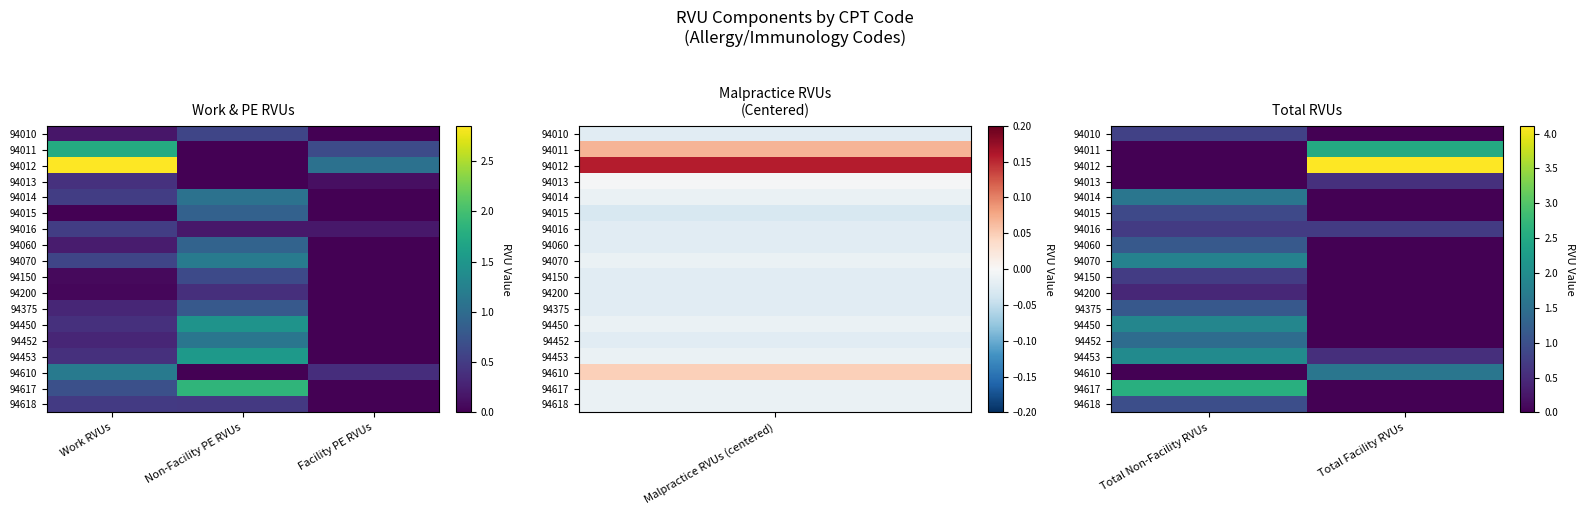

At how many categories does at least one series exceed 1?

2